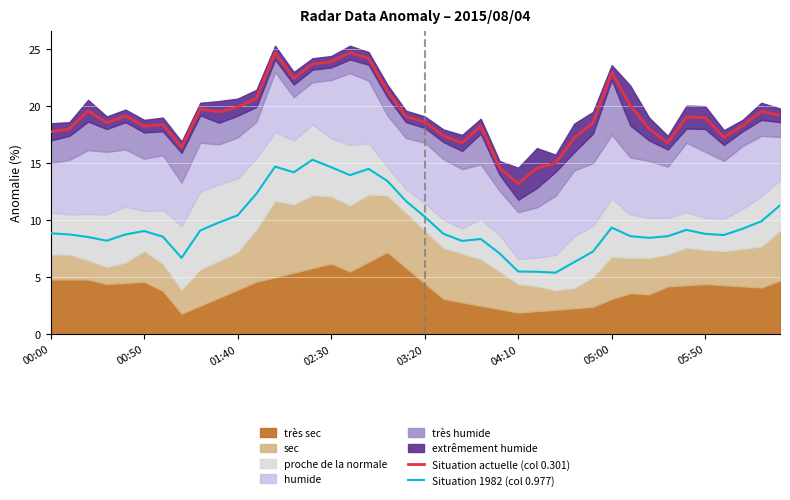

True or false: Situation actuelle (col 0.301) and Situation 1982 (col 0.977) intersect in this chart.

False